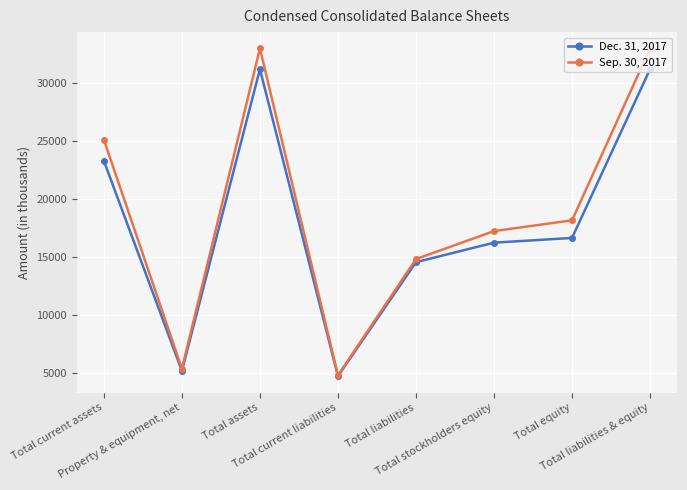

Which series has the largest range (max minus min)?

Sep. 30, 2017